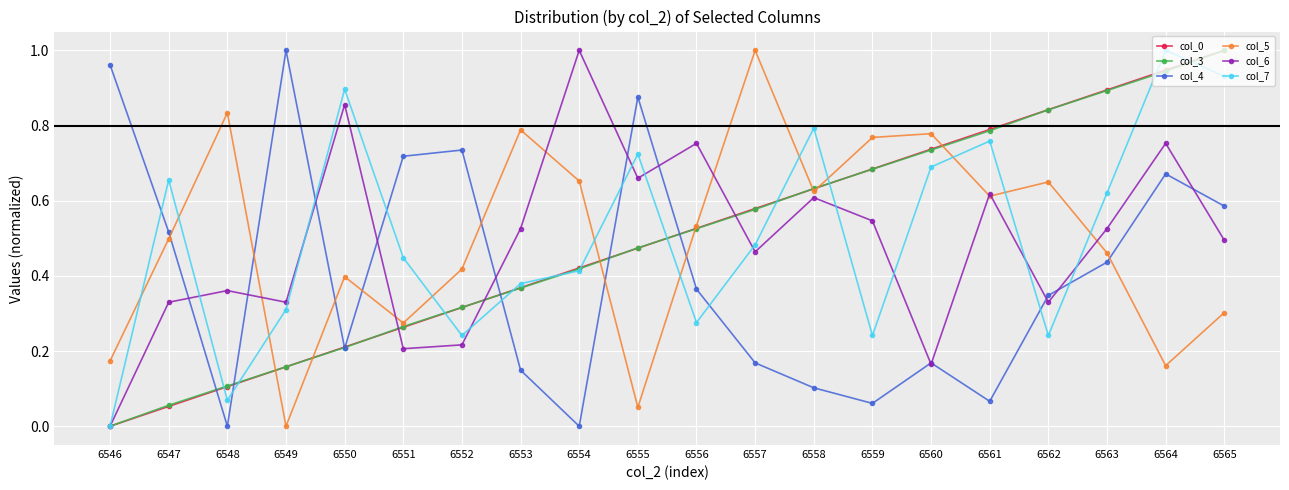

What is the total value across all series at 6553?

2.6